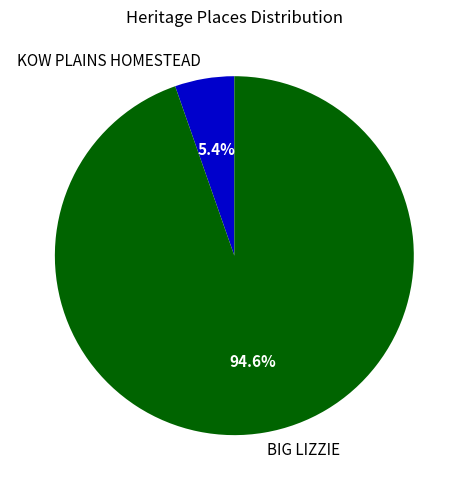

What is the smallest slice in the pie chart?

KOW PLAINS HOMESTEAD